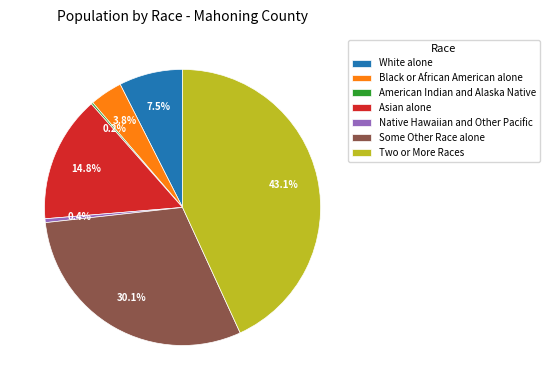

True or false: Two or More Races accounts for 48% of the total.

False